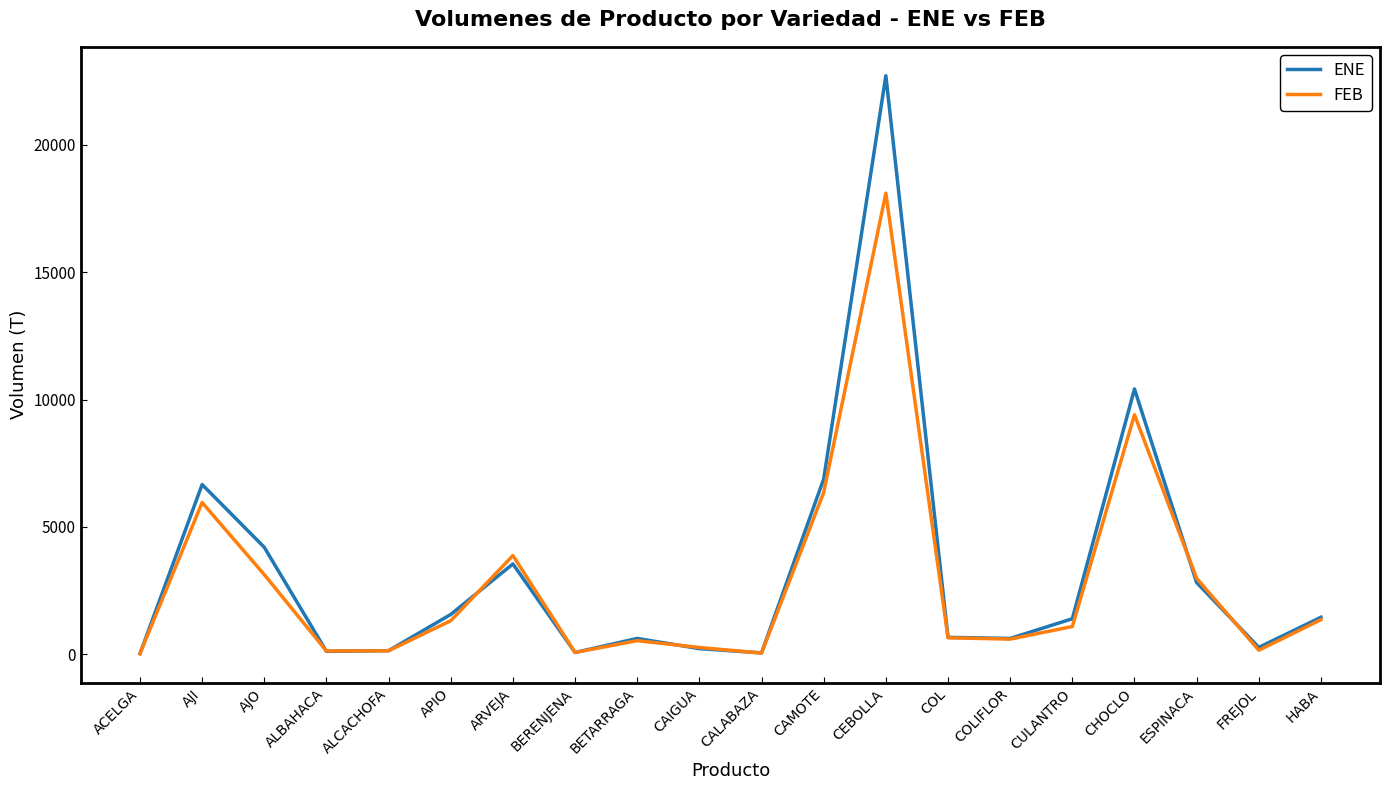

Which series has the widest spread of values?

ENE